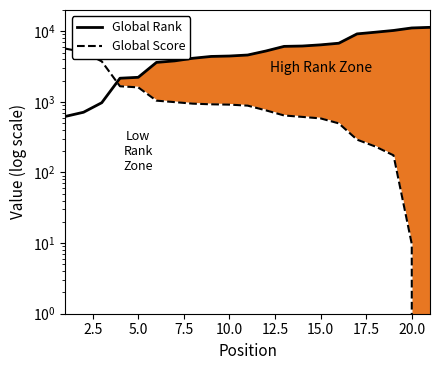

The value of Global Score at 16 is 496.0. True or false?

True